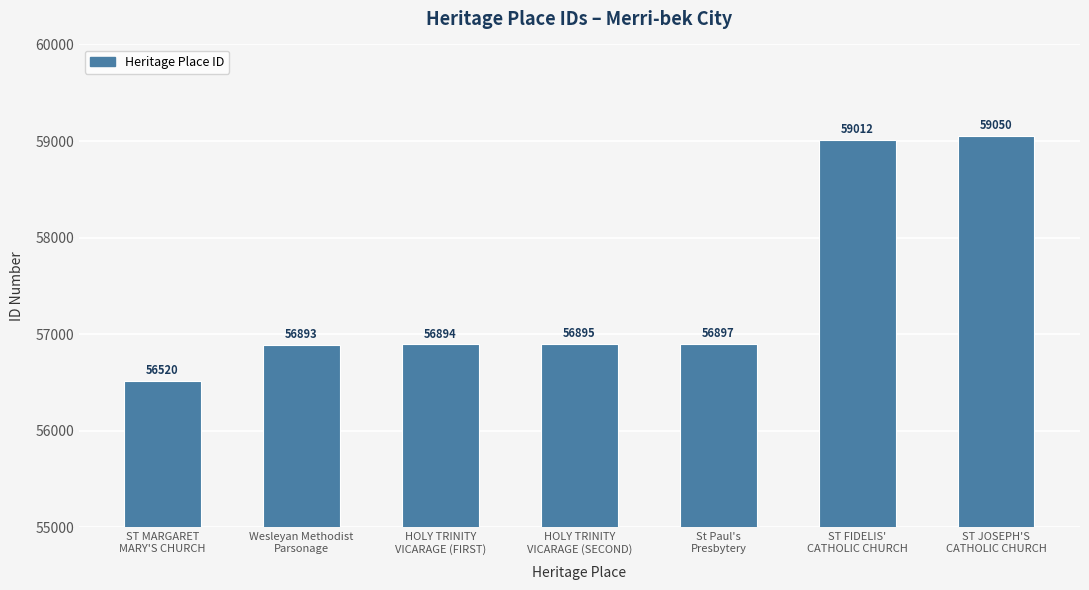

True or false: the data shows 56894 at HOLY TRINITY
VICARAGE (FIRST).

True